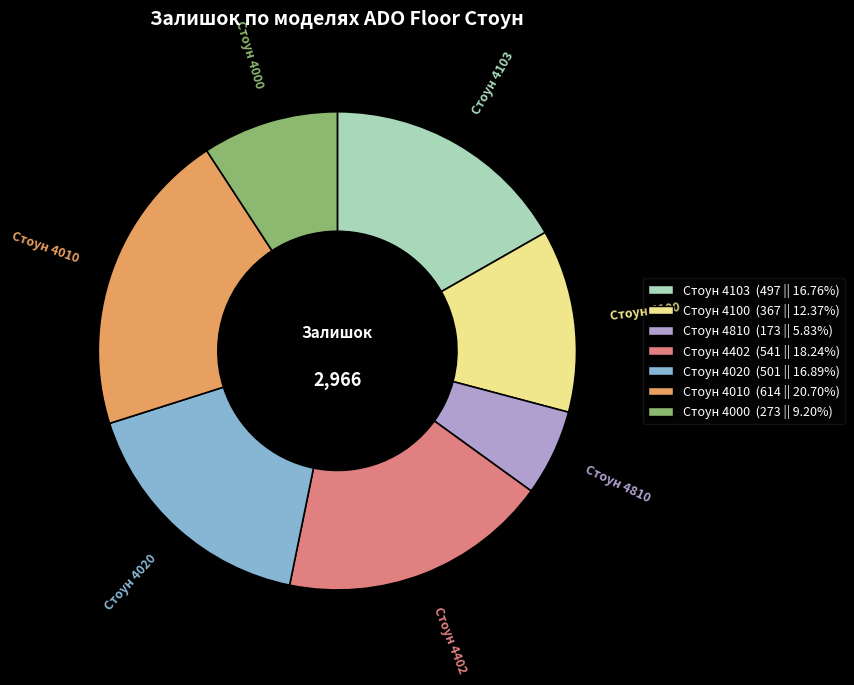

Between Стоун 4020 and Стоун 4100, which is larger?

Стоун 4020